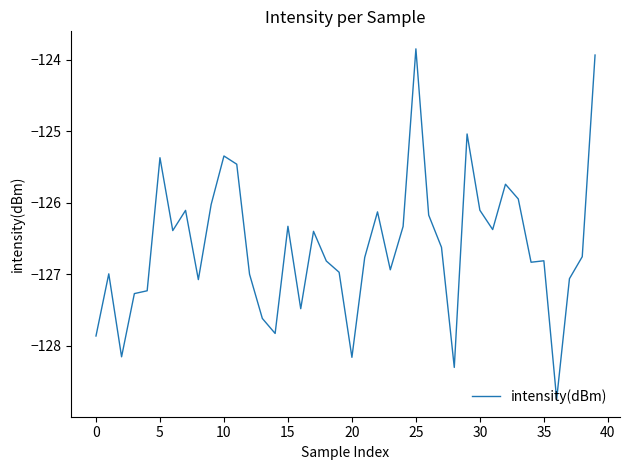

What is the minimum value shown in the chart?

-128.8